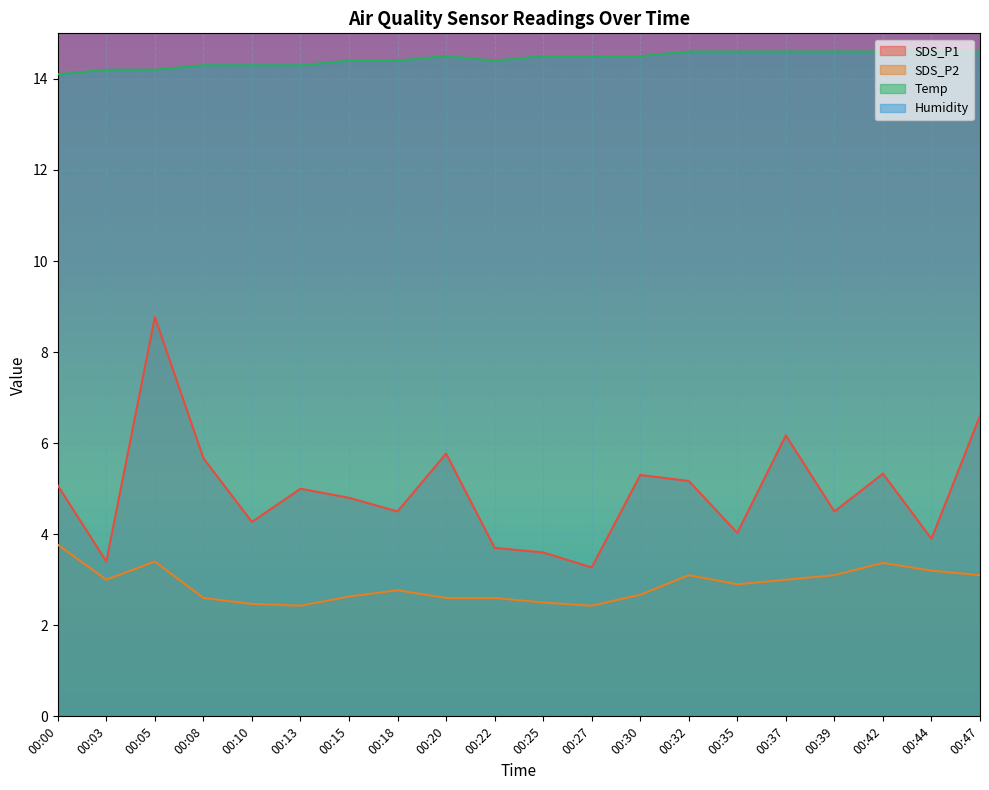

What is the total value across all series at 00:42?

23.3